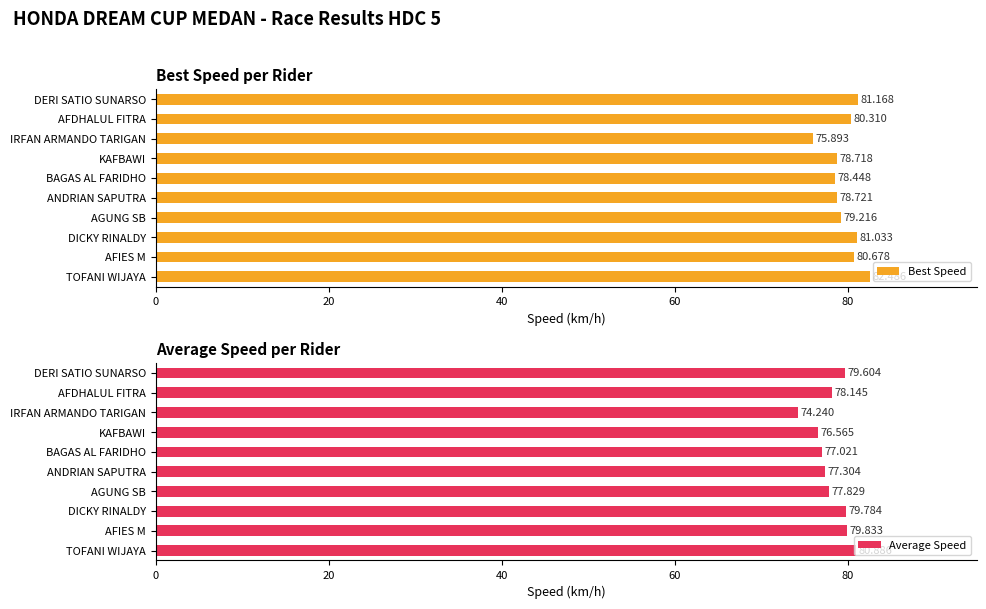

What is the difference between the Average Speed values at AGUNG SB and DERI SATIO SUNARSO?

1.8